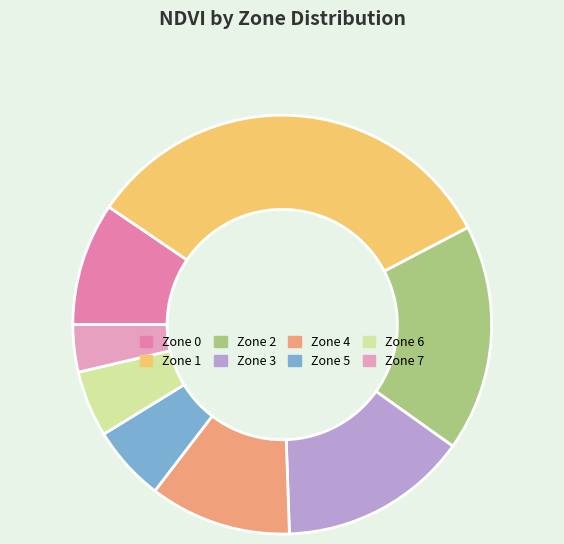

To the nearest percent, what is the difference between the Zone 4 and Zone 2 slice percentages?

7%